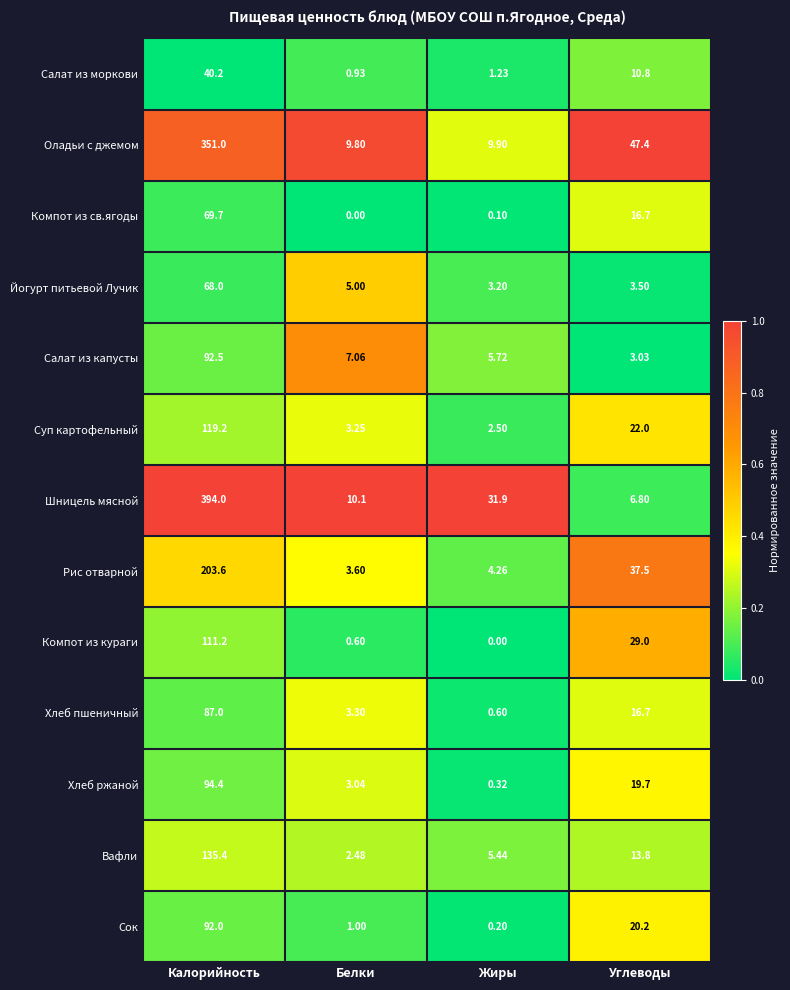

Which series has the largest range (max minus min)?

Шницель мясной